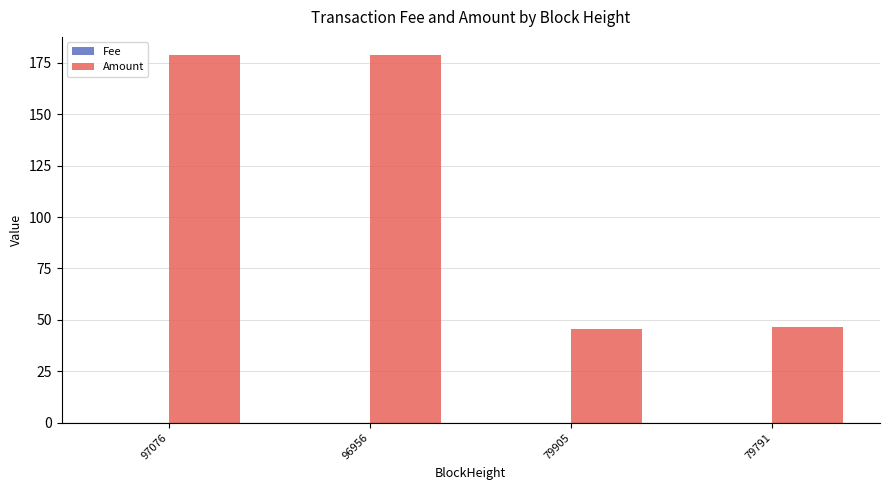

Which series has the largest total across all categories?

Amount